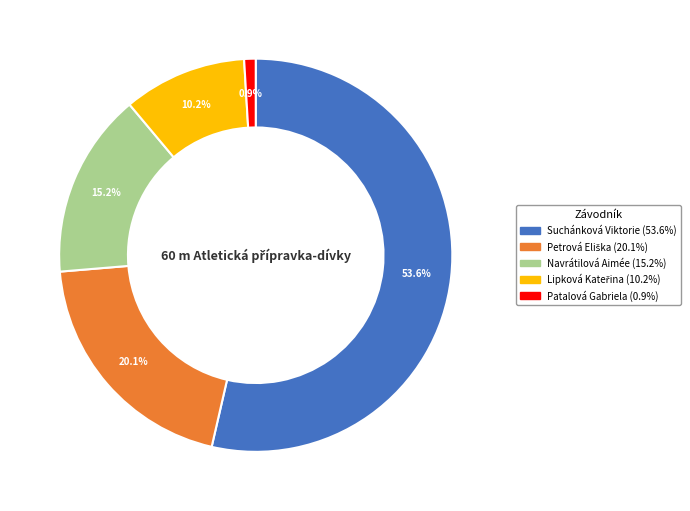

To the nearest percent, what is the average slice percentage?

20%